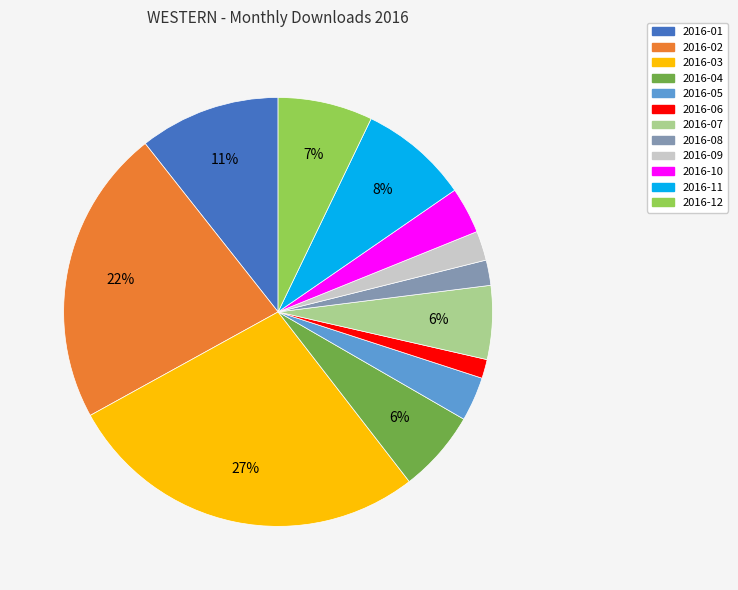

True or false: 2016-04 accounts for 19% of the total.

False